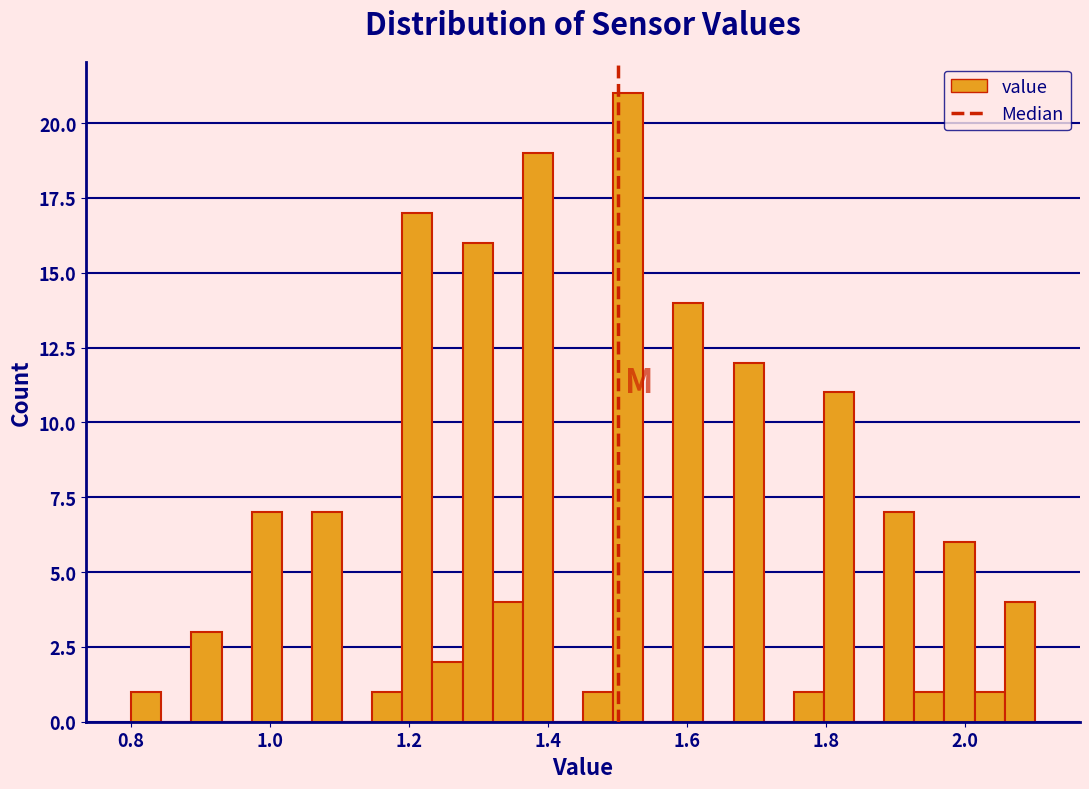

Read against the x-axis, roughly where is the centre of the tallest bar?

1.52